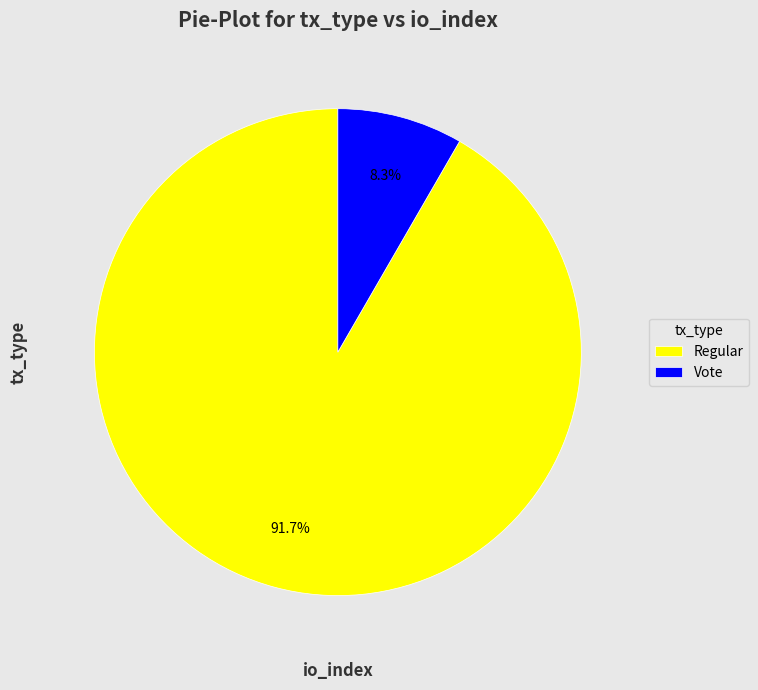

To the nearest percent, what percentage of the pie is Vote?

8%